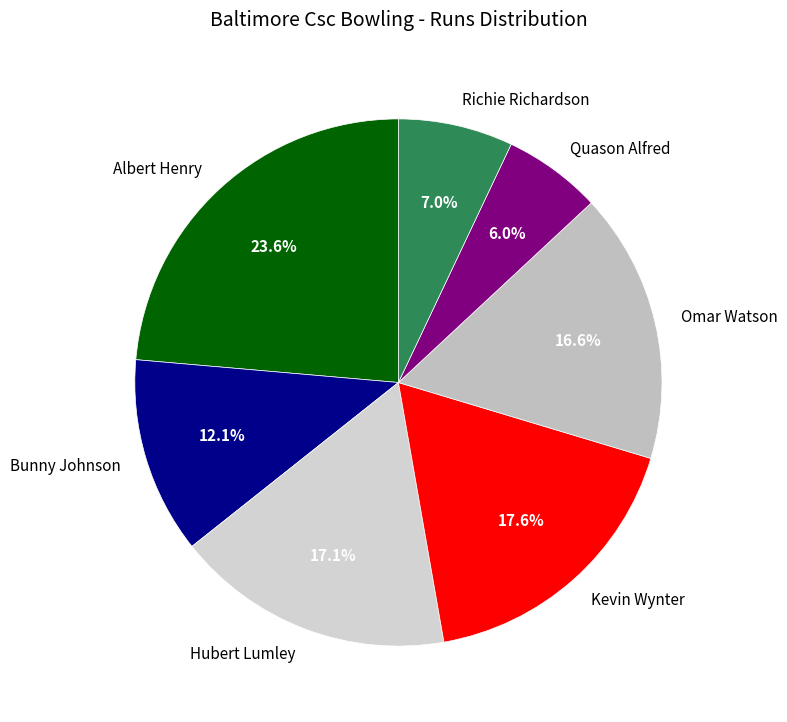

Which slice is the smallest?

Quason Alfred